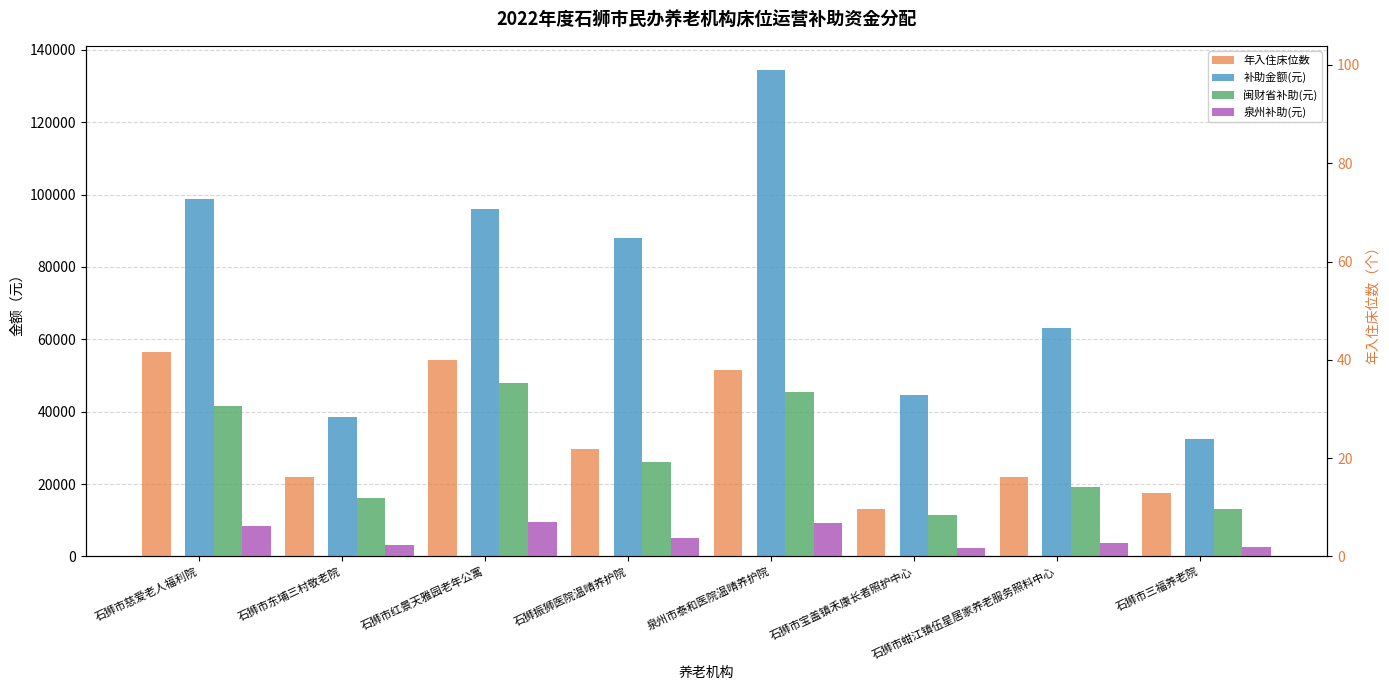

What is the difference between the maximum and minimum values in the 闽财省补助(元) series?

36500.0